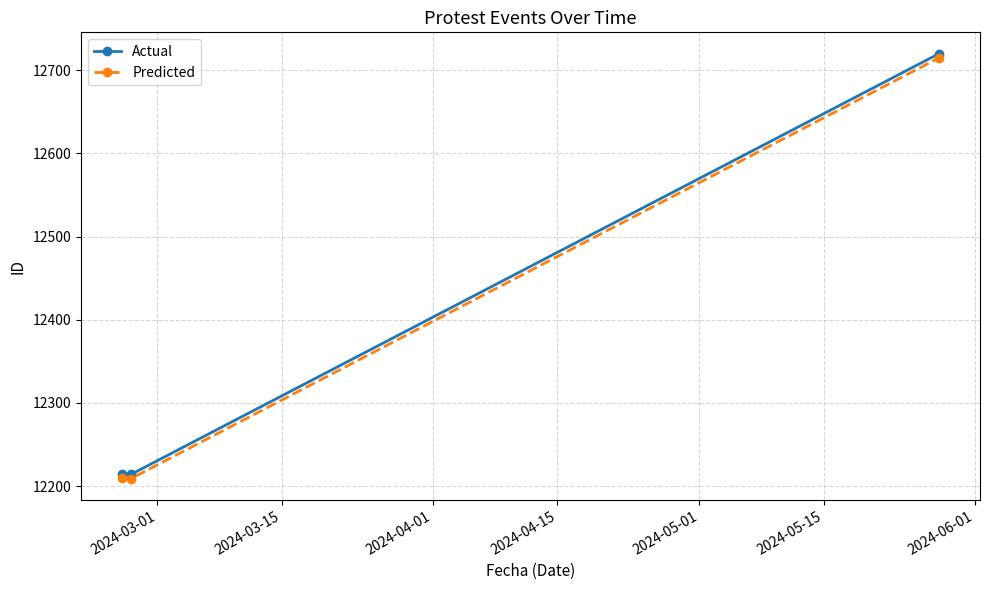

What is the value of the Actual point at the 3rd from the left?

12720